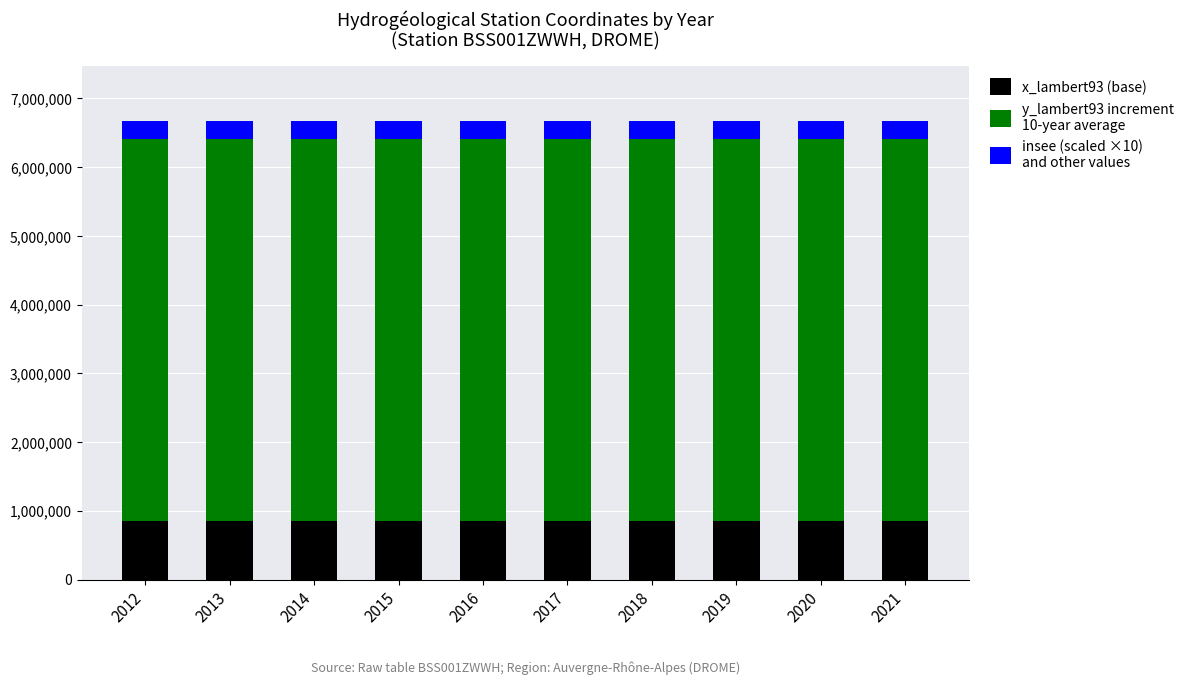

What is the total value across all series at 2015?

6674885